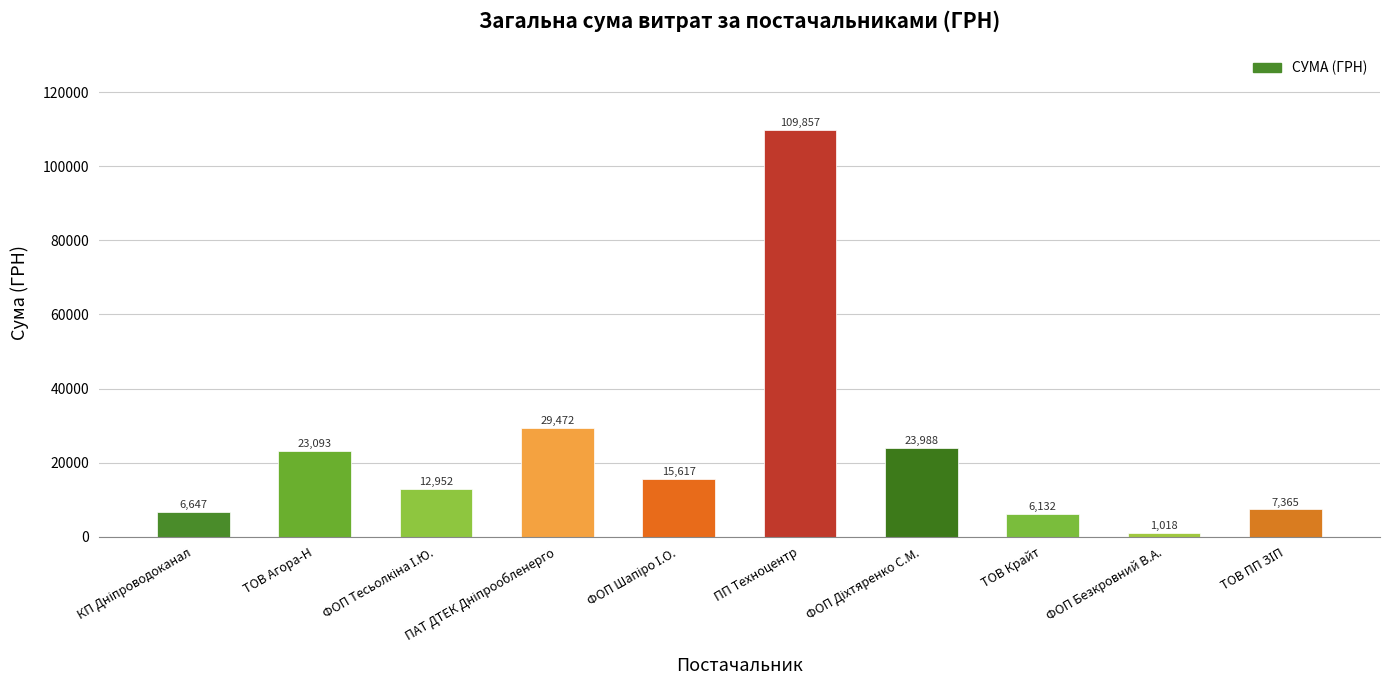

What is the change in value from ПП Техноцентр to ФОП Безкровний В.А.?

-108839.0